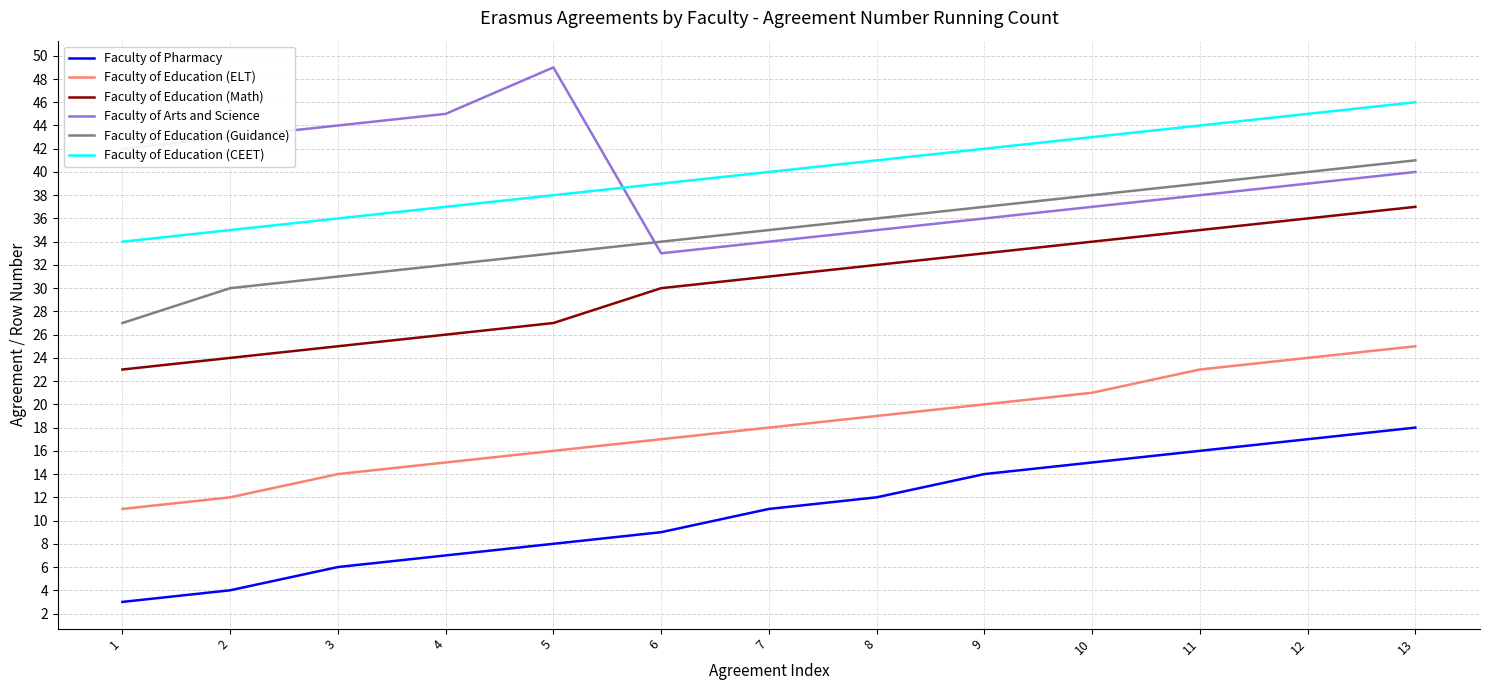

What is the maximum value shown in the chart?

49